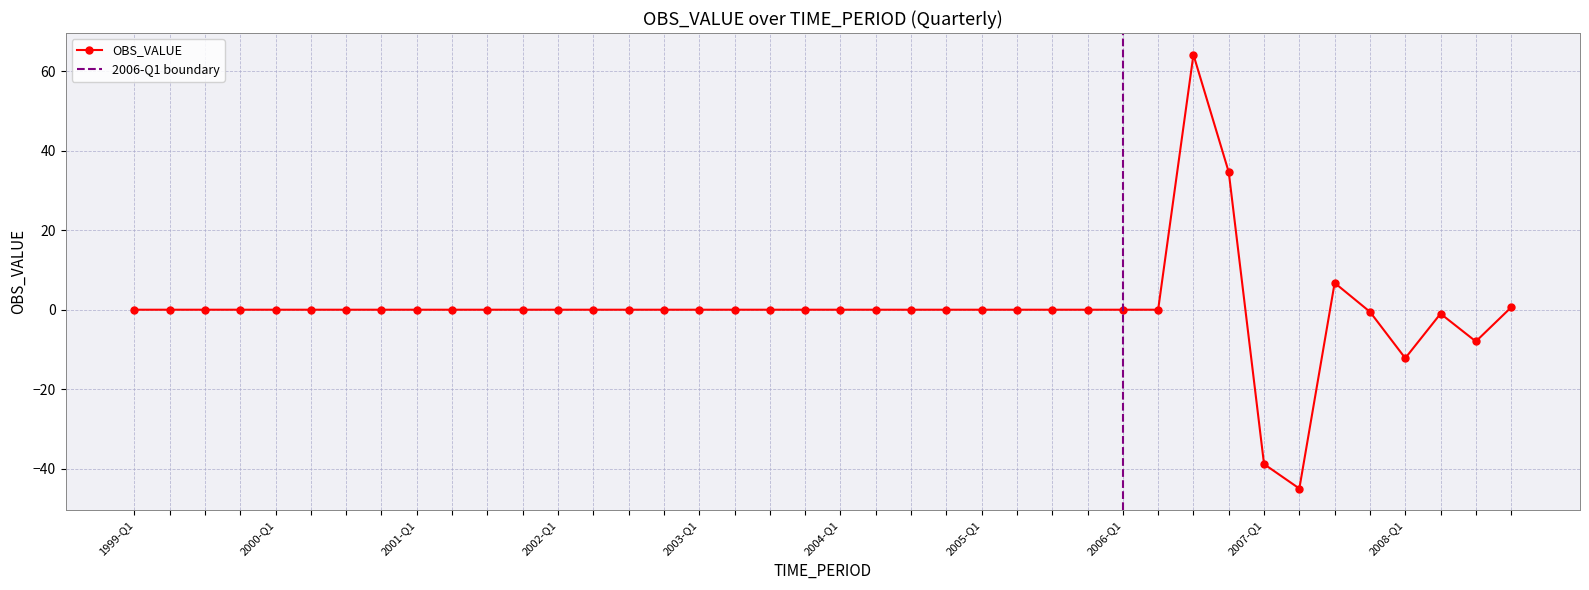

How many lines are shown in the chart?

1